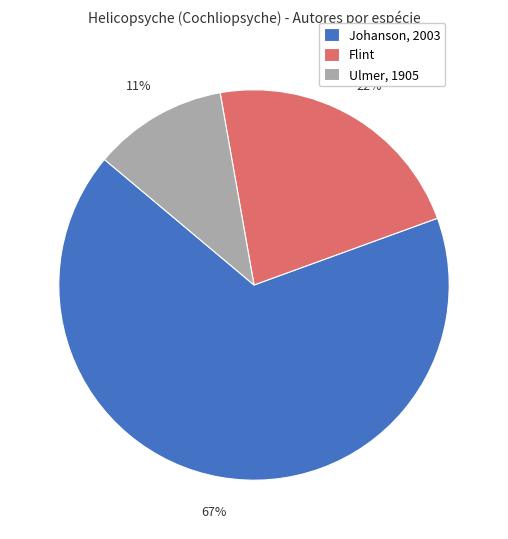

Rank the categories by value from lowest to highest.

Ulmer, 1905, Flint, Johanson, 2003